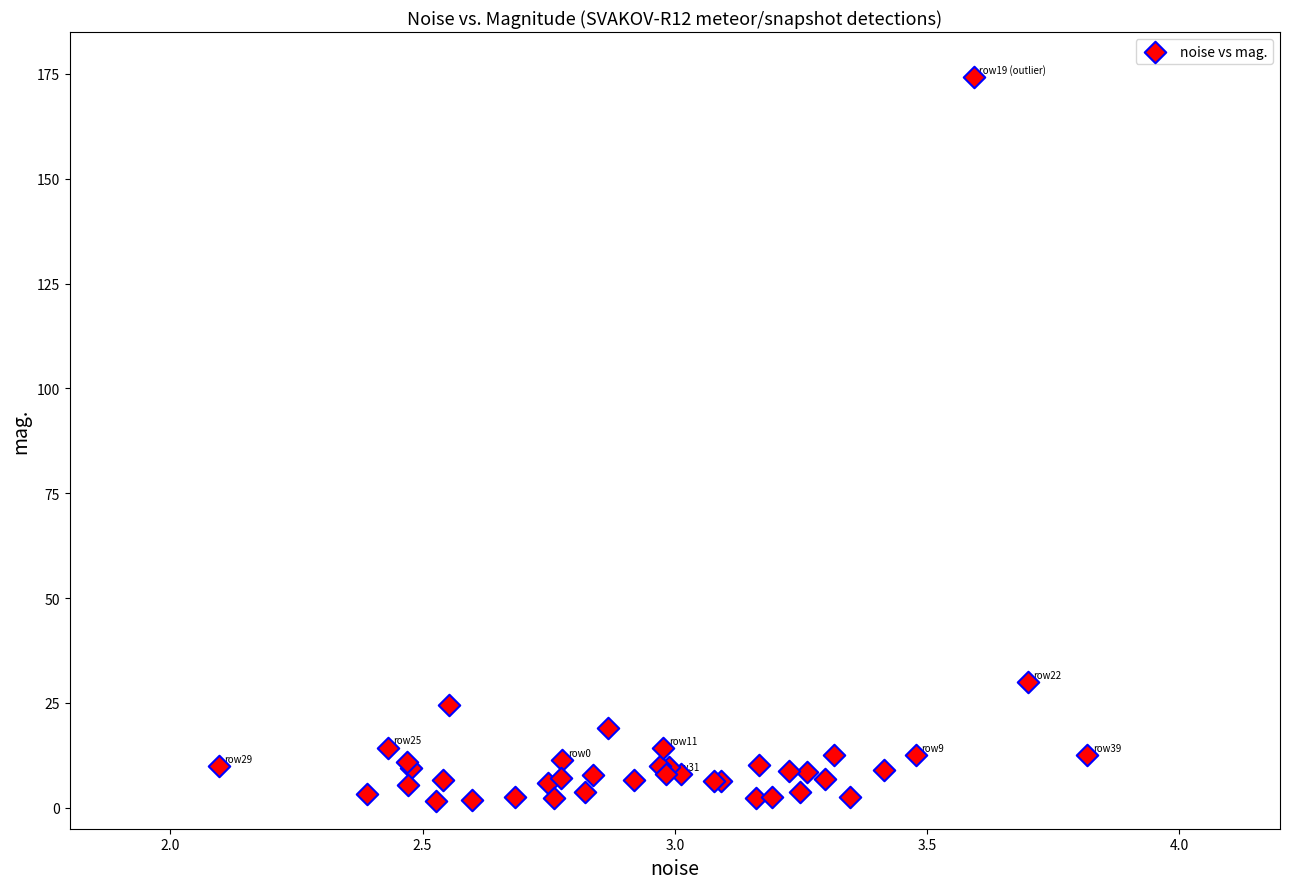

What Y value in the scatter plot is closest to 87?

29.9